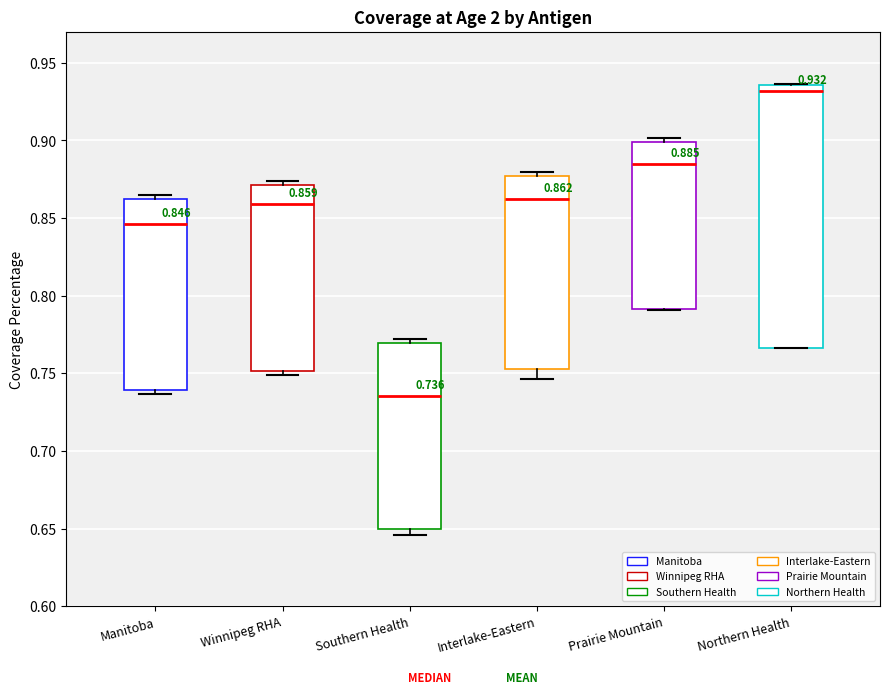

Which box's median line is the lowest?

Southern Health